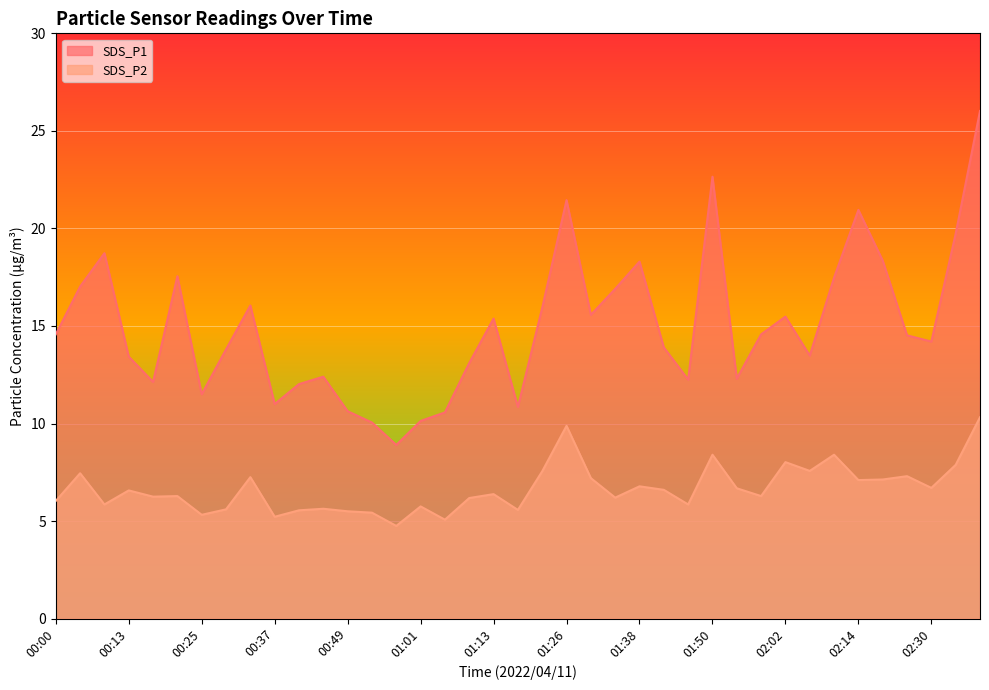

Does the chart display data point markers on the line(s)?

No